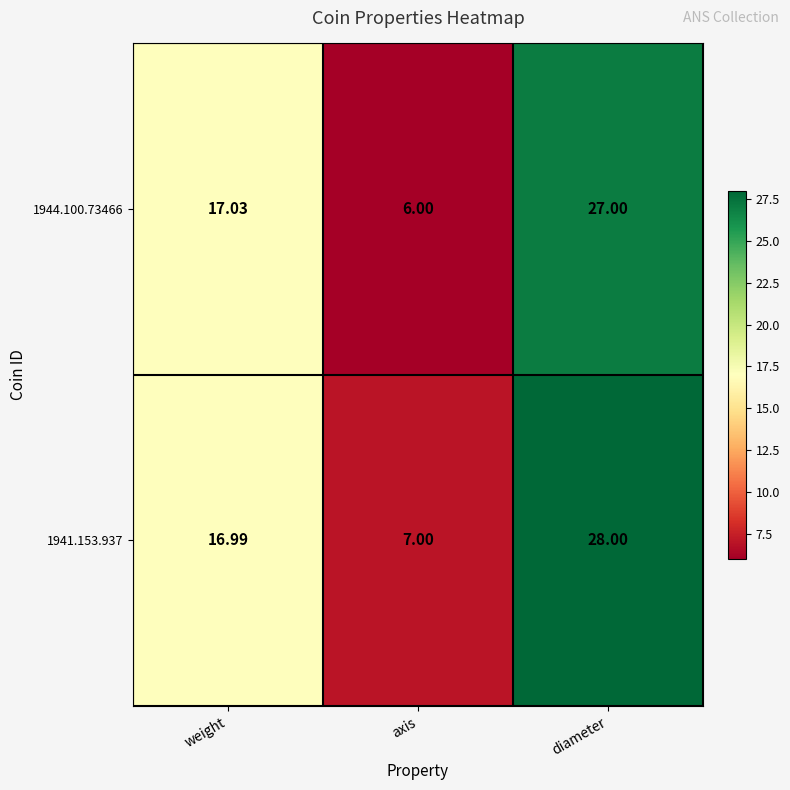

At which category is the sum across all series the highest?

diameter